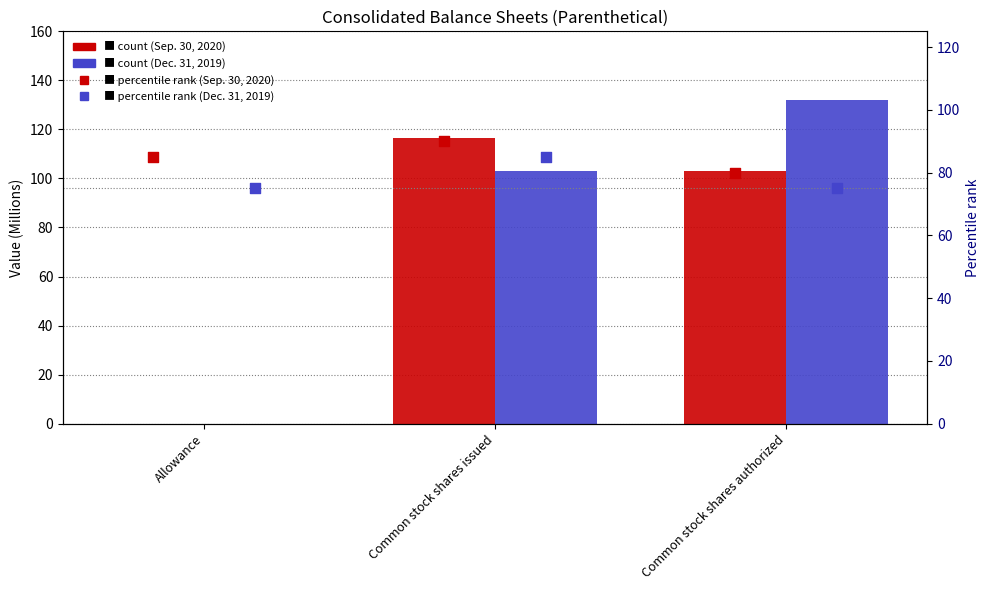

Which series has the largest Y range (max minus min)?

Dec. 31, 2019